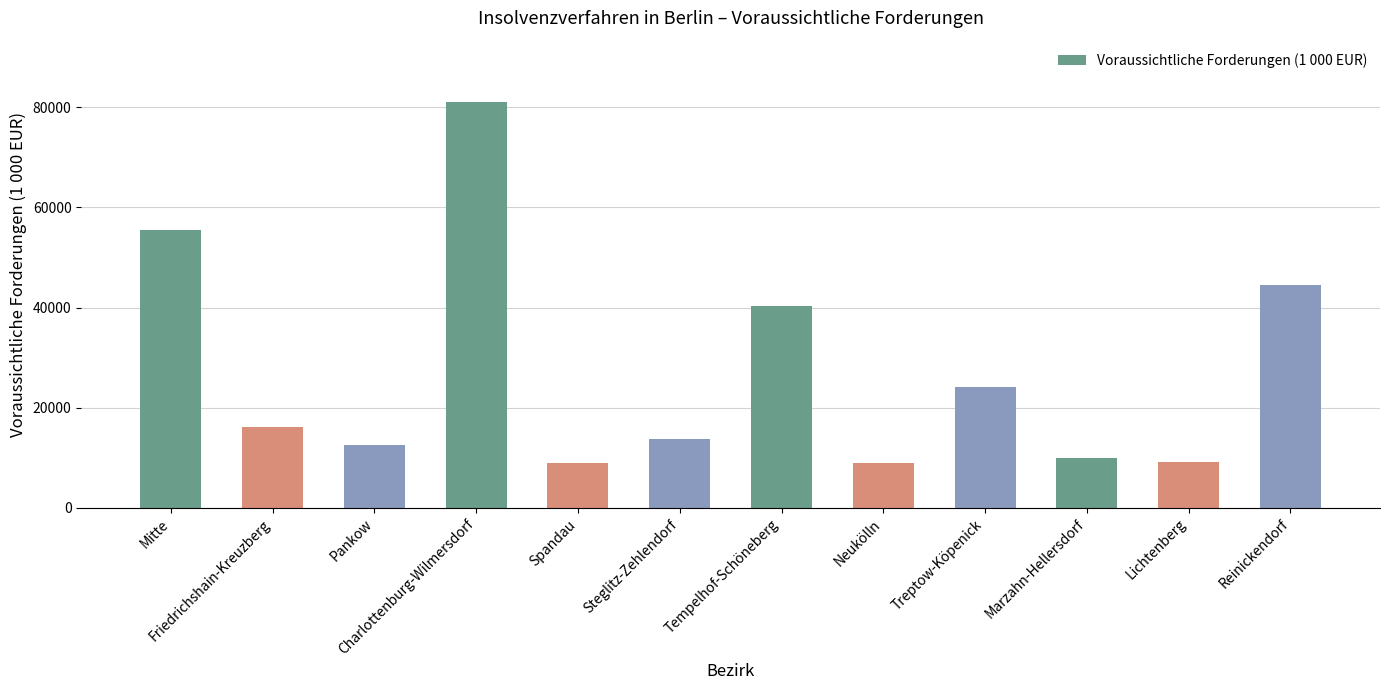

What is the change in value from Friedrichshain-Kreuzberg to Steglitz-Zehlendorf?

-2299